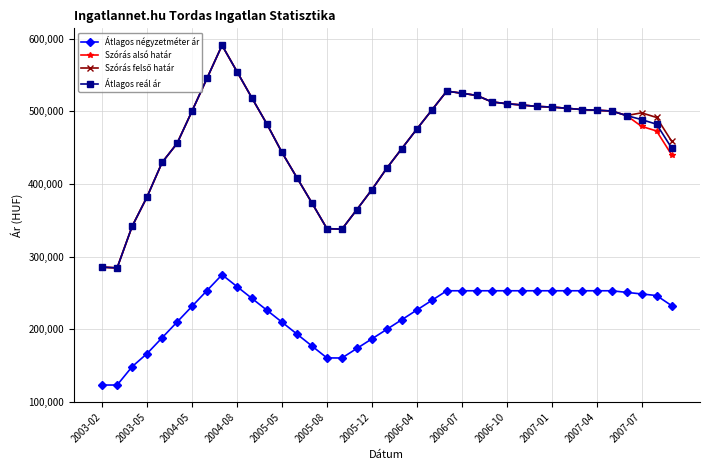

What is the value of the Átlagos négyzetméter ár point at the 15th from the left?

176858